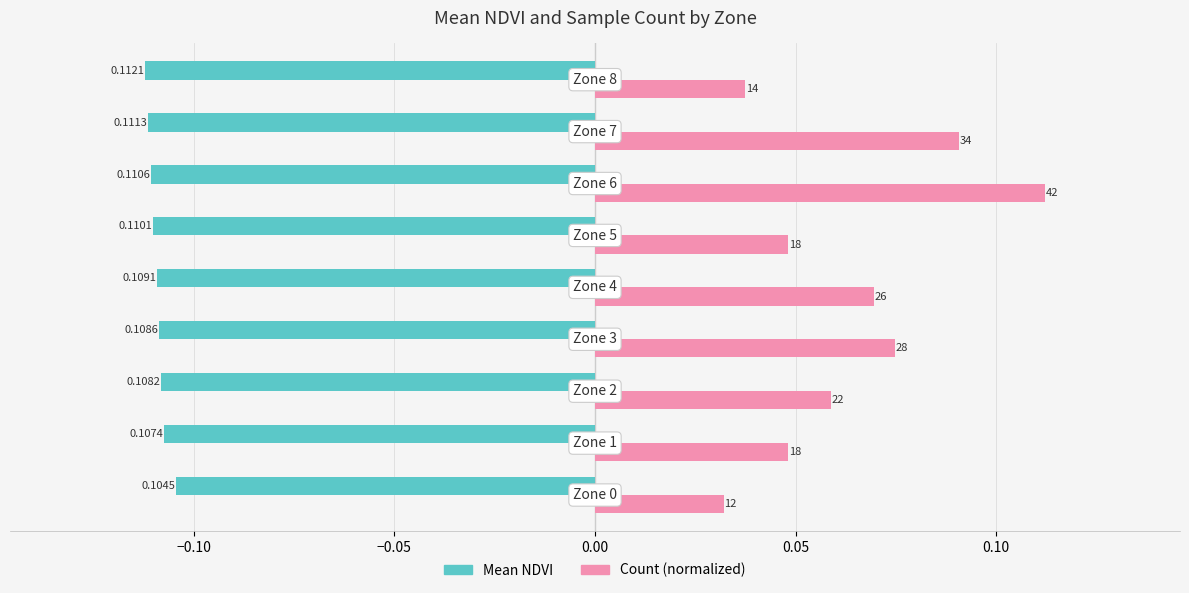

Which series has the widest spread of values?

Count (normalized)